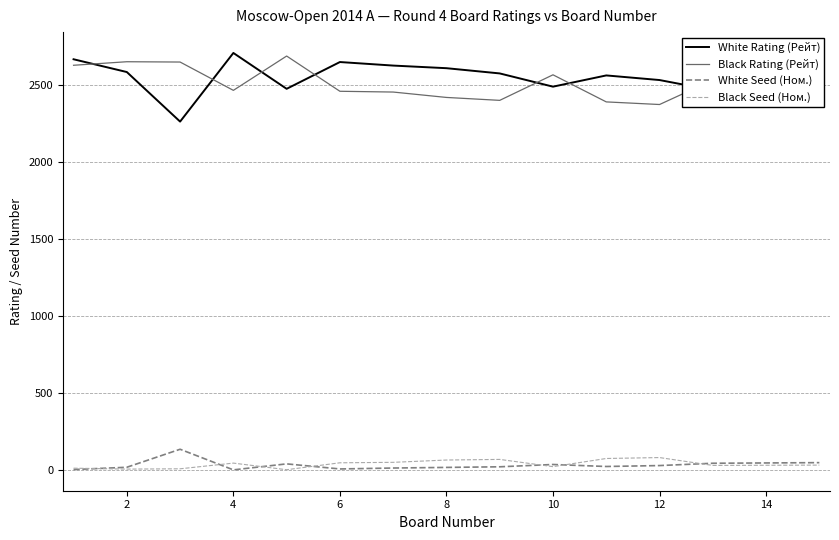

What is the maximum value for White Rating (Рейт)?

2710